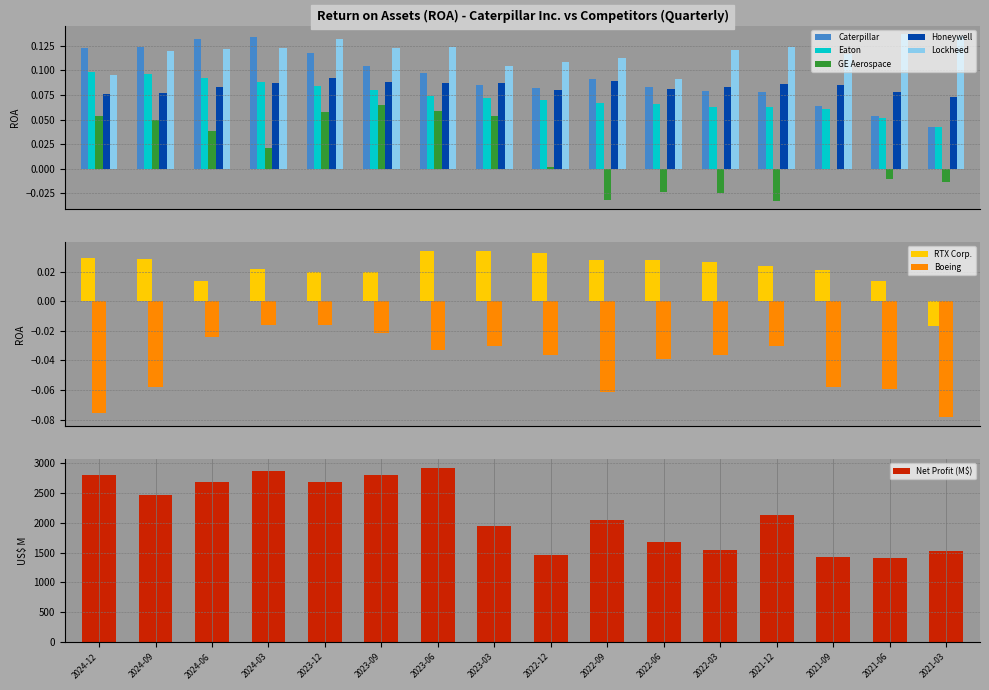

How many RTX Corp. values are between 0 and 1?

15